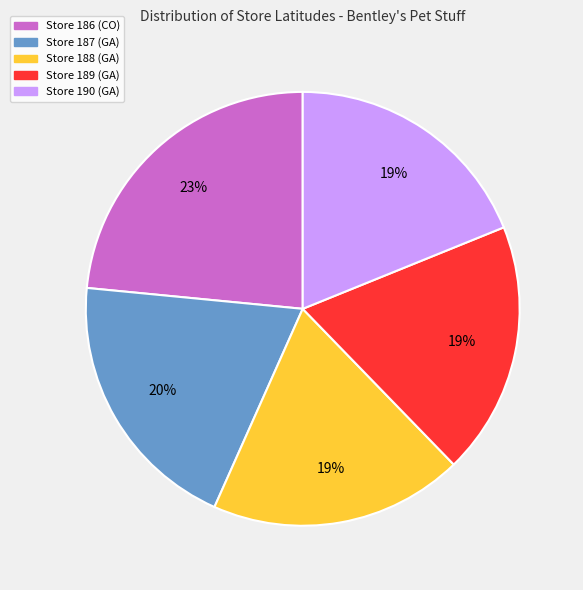

To the nearest percent, what portion does Store 189 (GA) represent?

19%